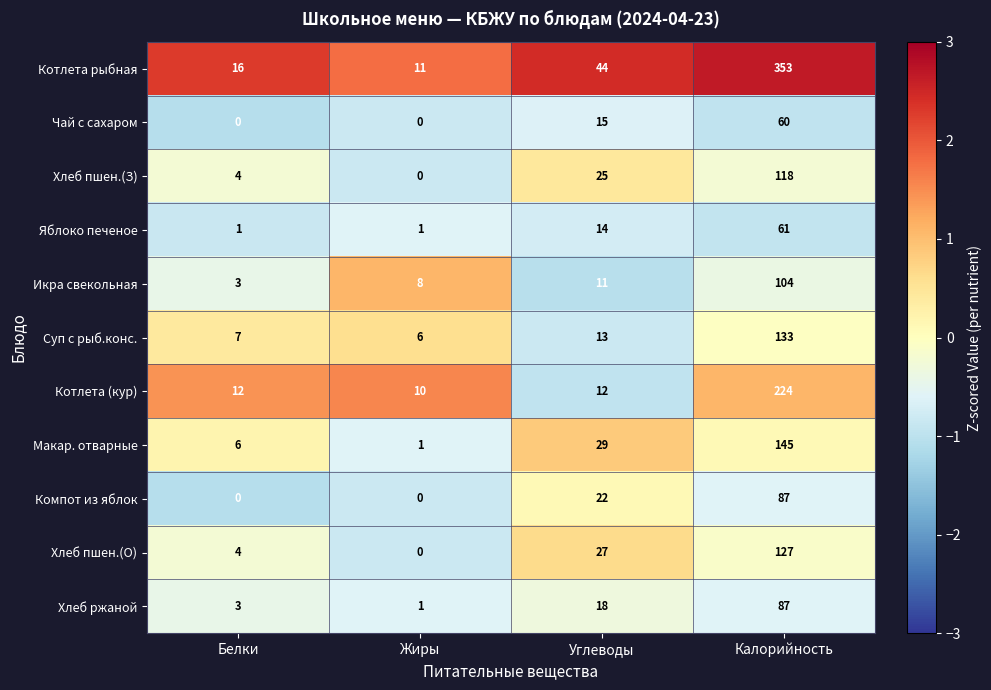

What is the average value of the Котлета рыбная series?

106